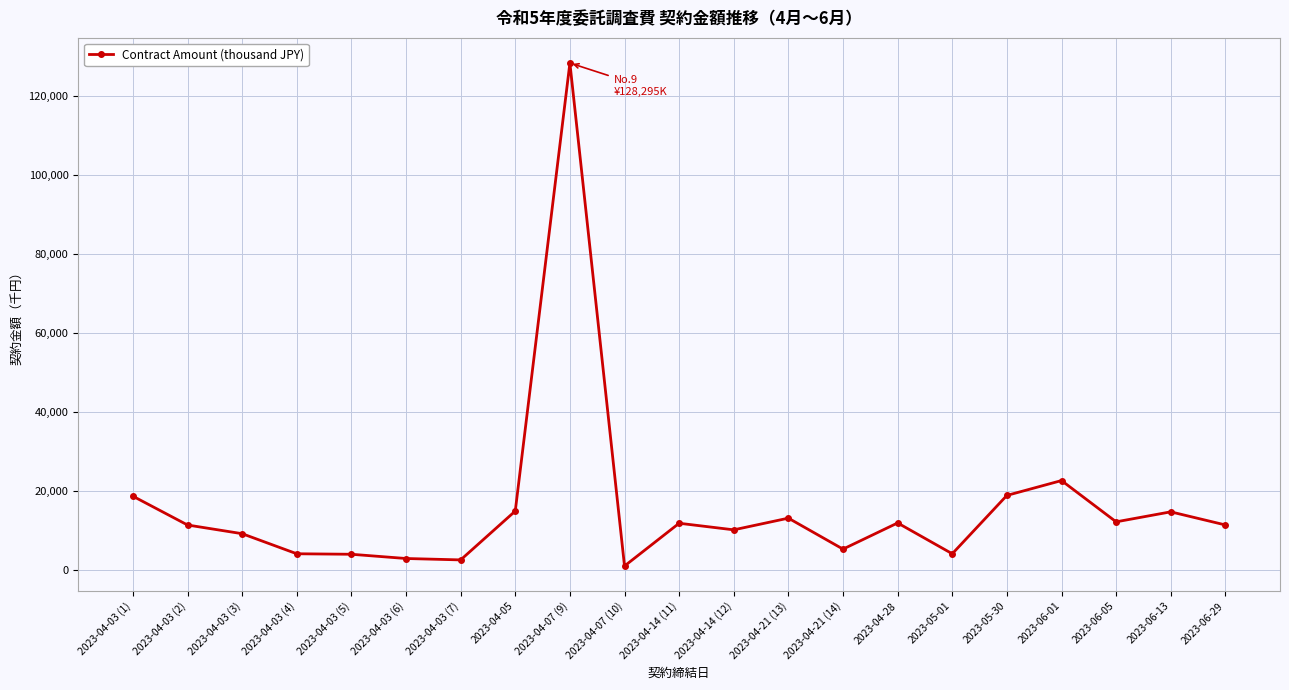

True or false: there are more than 0 points higher than both neighbors.

True